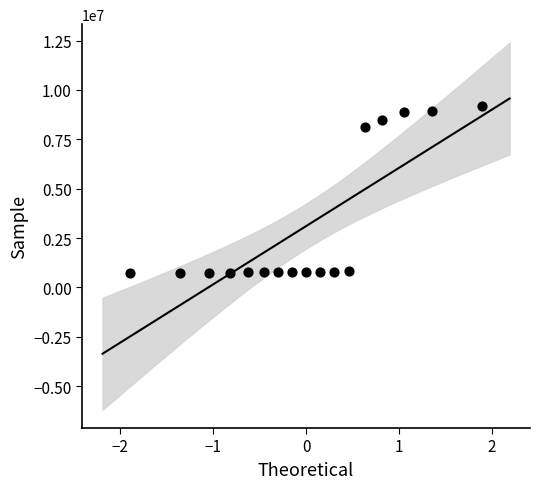

What Y value in the scatter plot is closest to 4948085?

8132471